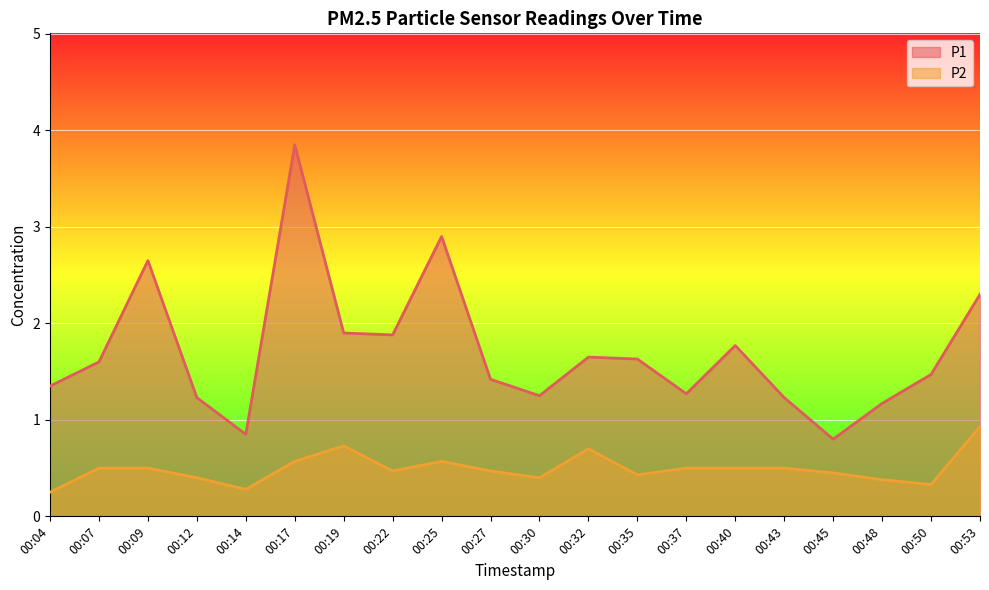

How many lines are shown in the chart?

2